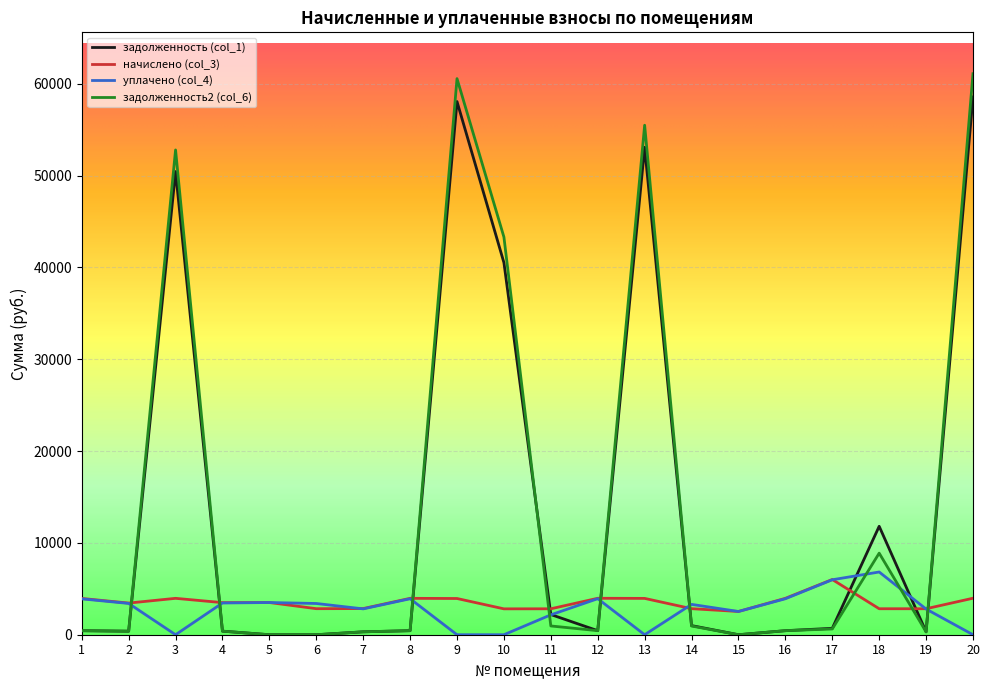

Does the chart have visible grid lines?

Yes